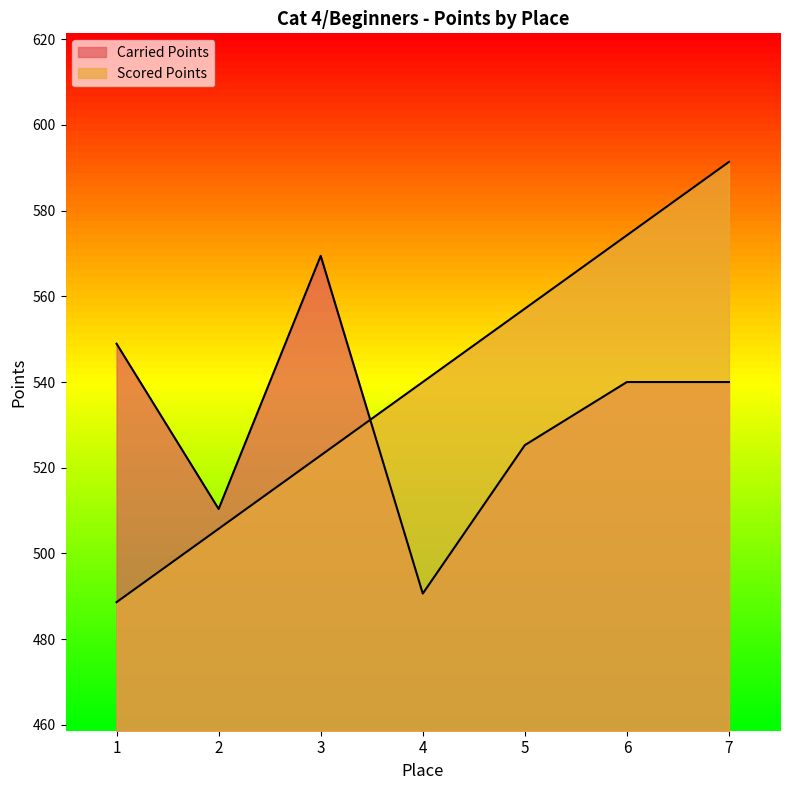

List the series in order of their overall mean, highest first.

Scored Points, Carried Points